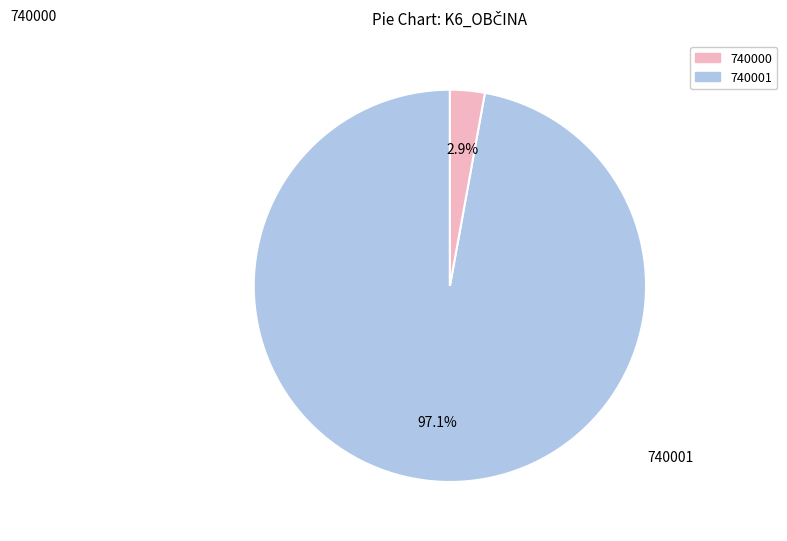

Is there a majority slice in this chart?

Yes